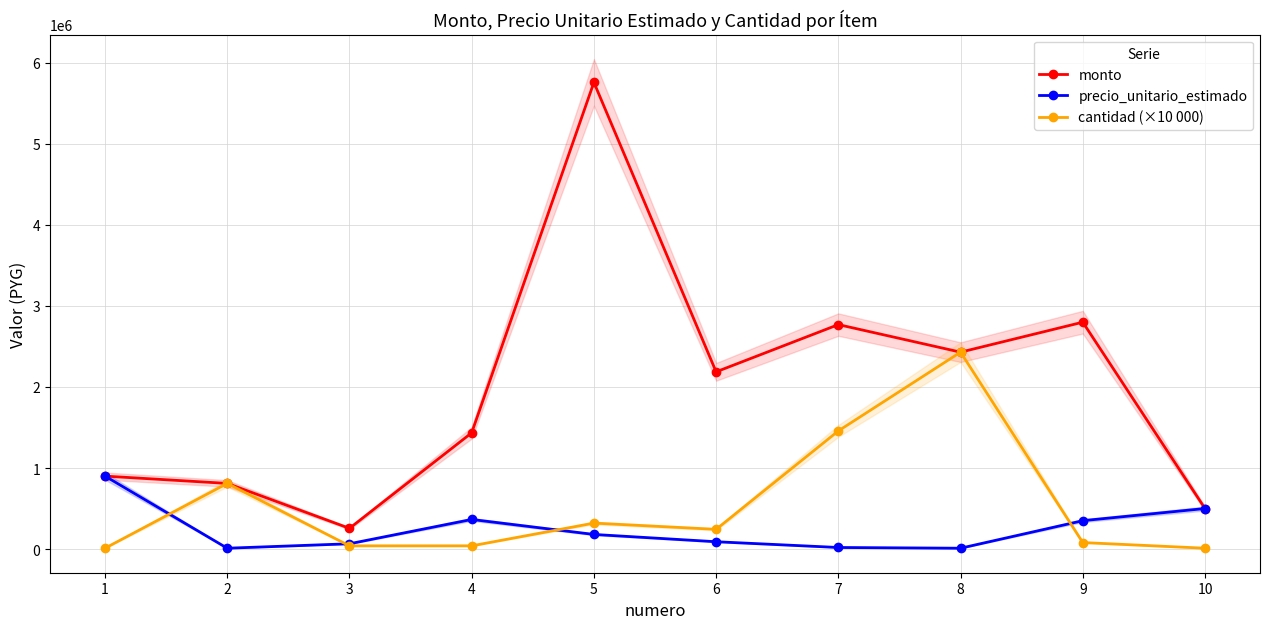

True or false: cantidad (×10 000) and monto intersect in this chart.

False